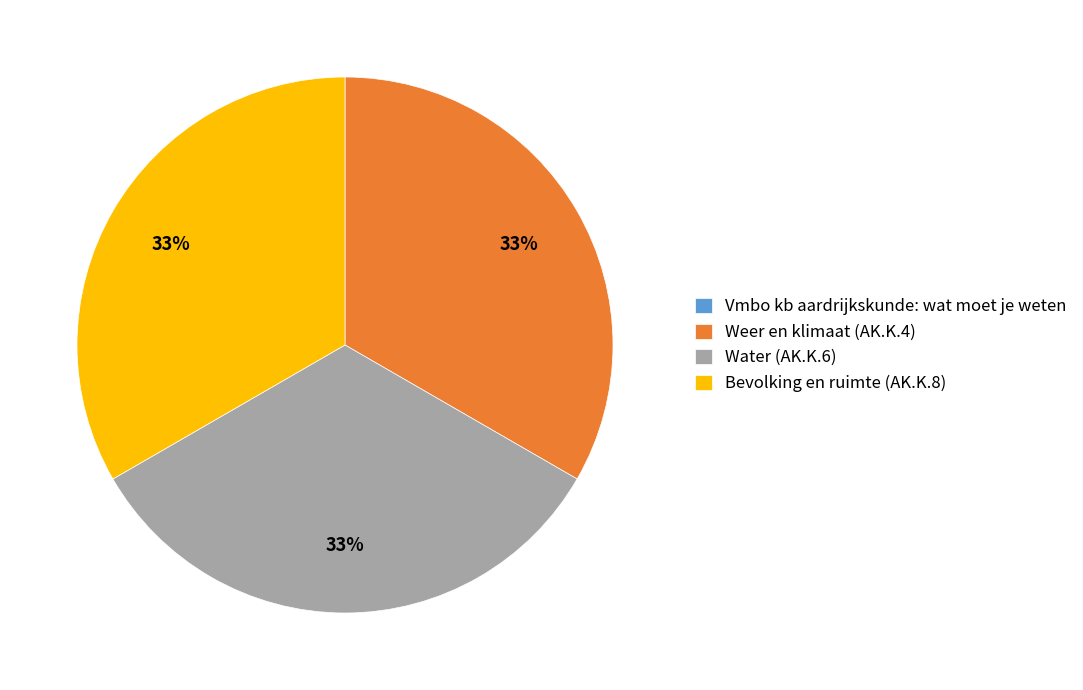

Combined, do Water (AK.K.6) and Bevolking en ruimte (AK.K.8) account for over 50%?

Yes